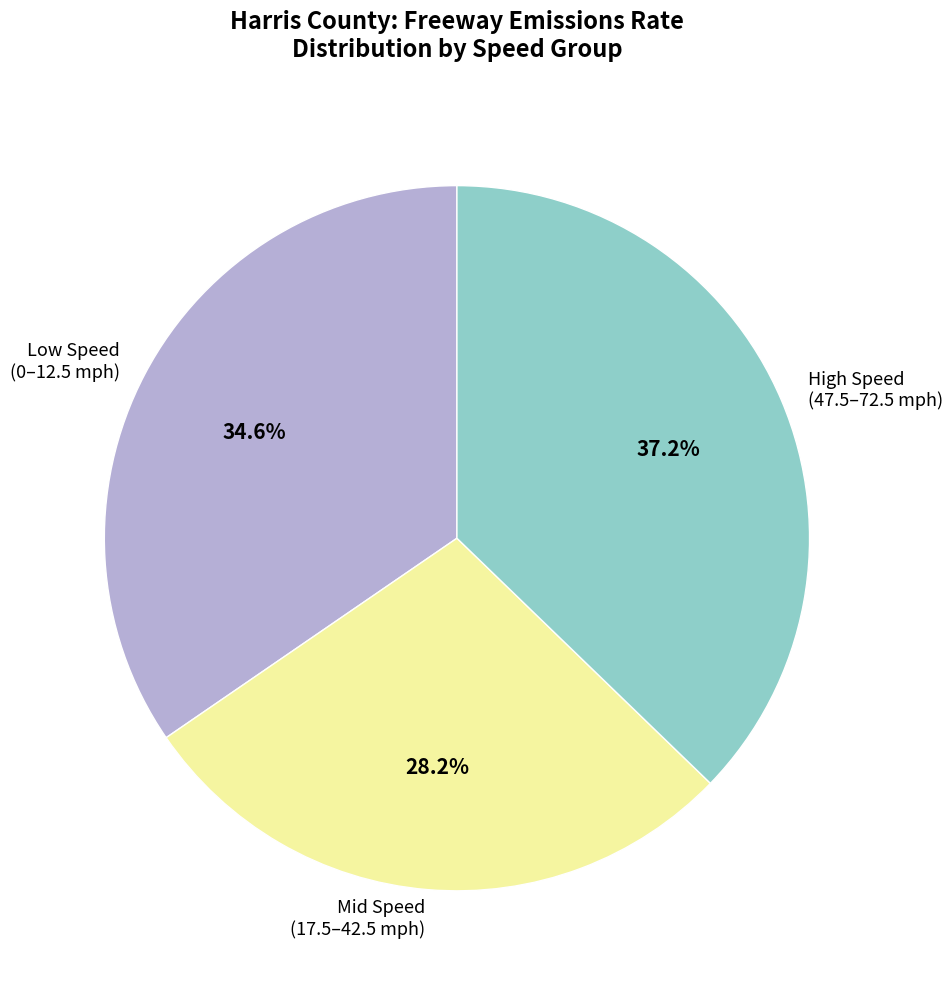

Is there any slice that represents more than half of the pie?

No